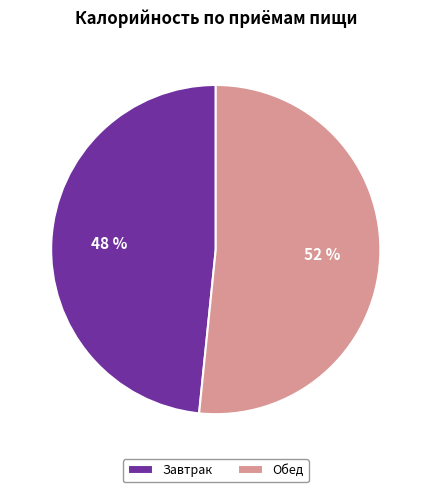

Is there a majority slice in this chart?

Yes